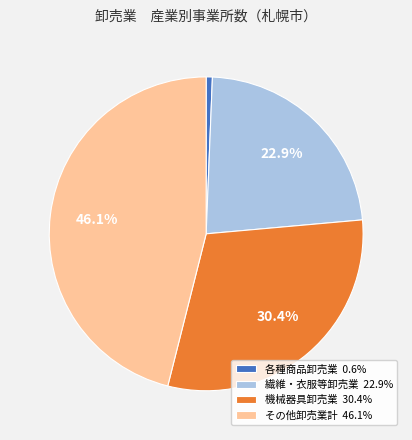

How many slices are in this pie chart?

4